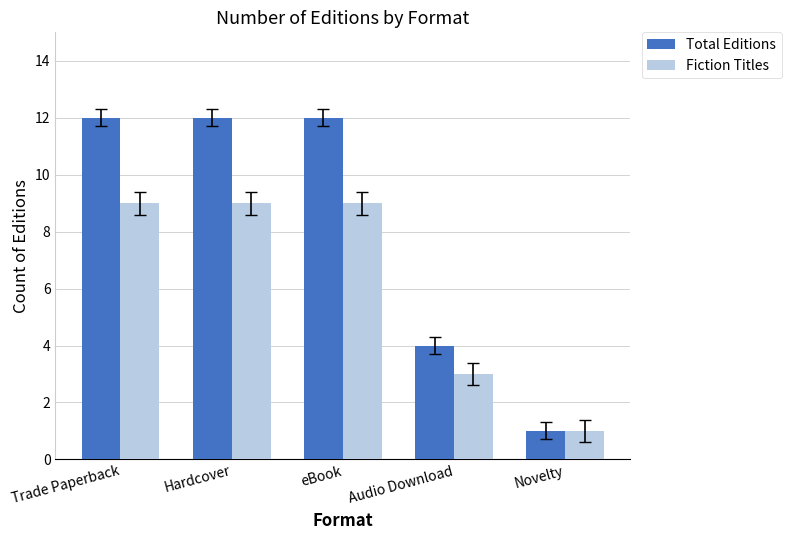

Count the Total Editions values in the range 4 to 12.

4